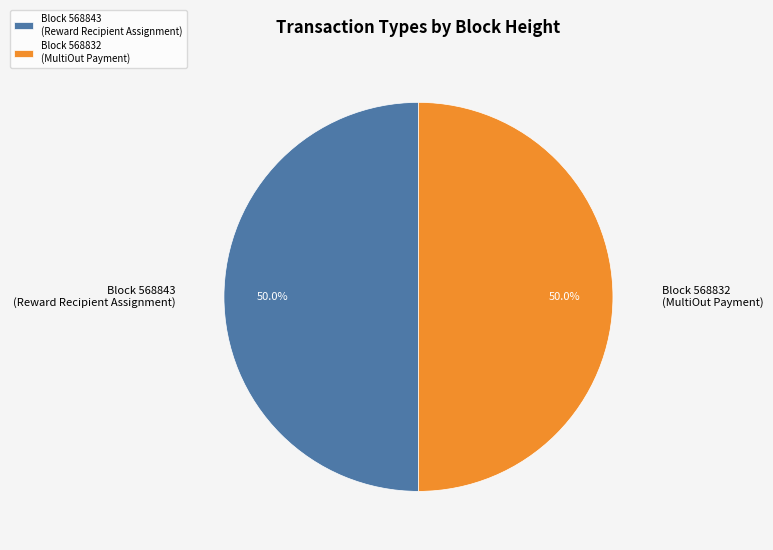

To the nearest percent, what is the difference between the largest and smallest slice percentages?

0%